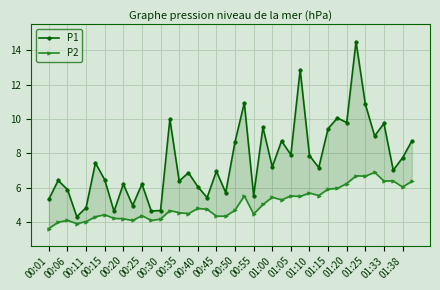

Where is P1 nearest to the value 9?

35